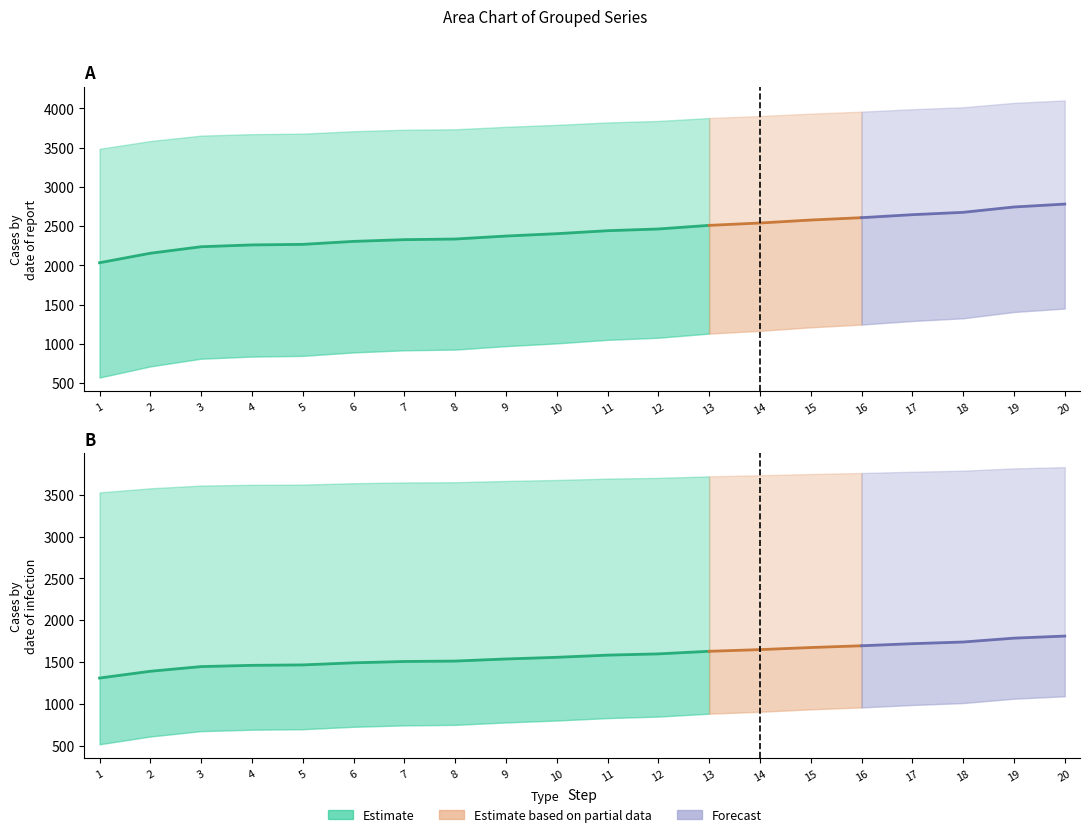

What is the value of the Group2_high point at the 11th from the left?

3693